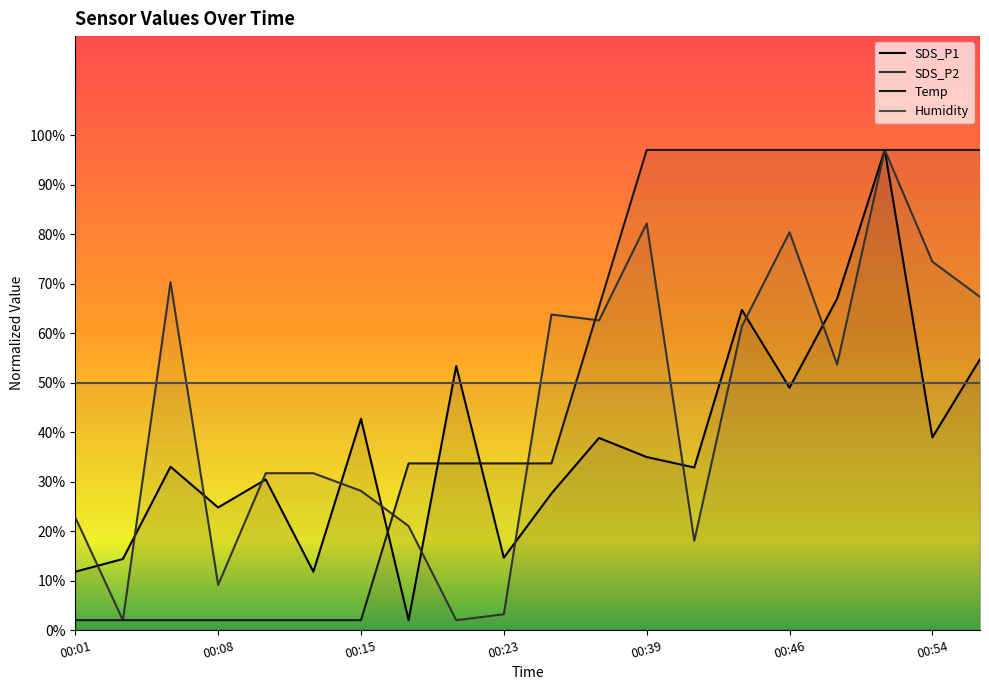

Which series has the largest total across all categories?

Temp